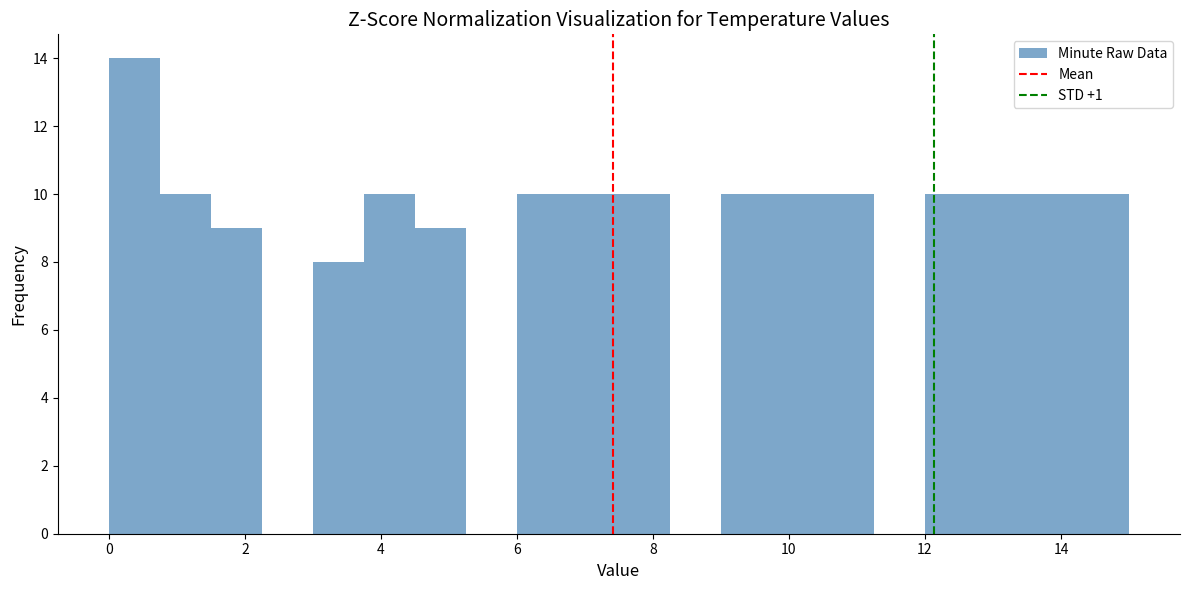

Read against the x-axis, roughly where is the centre of the tallest bar?

0.4